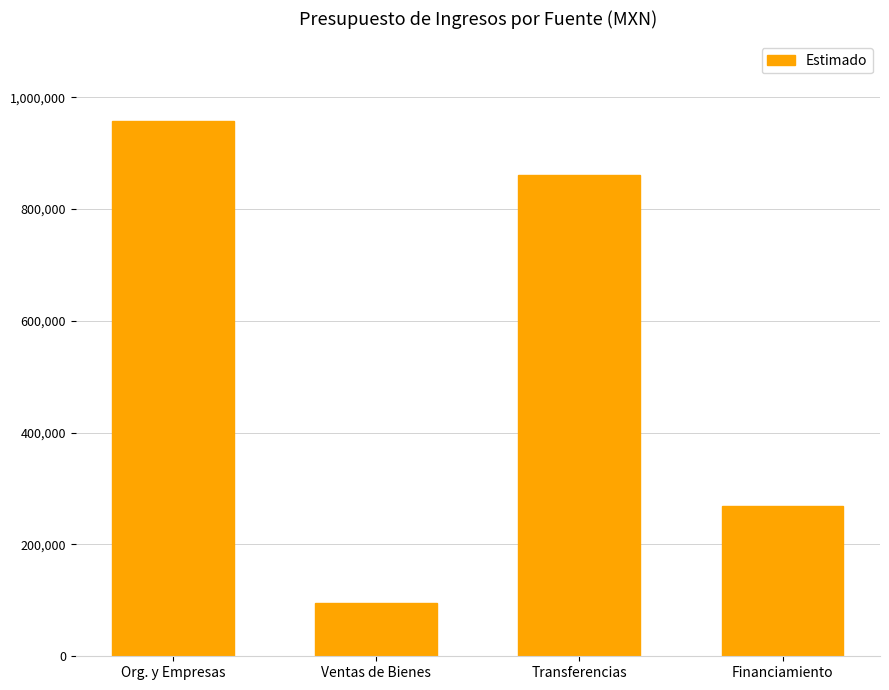

What is the difference between the values at Transferencias and Org. y Empresas?

96163.3